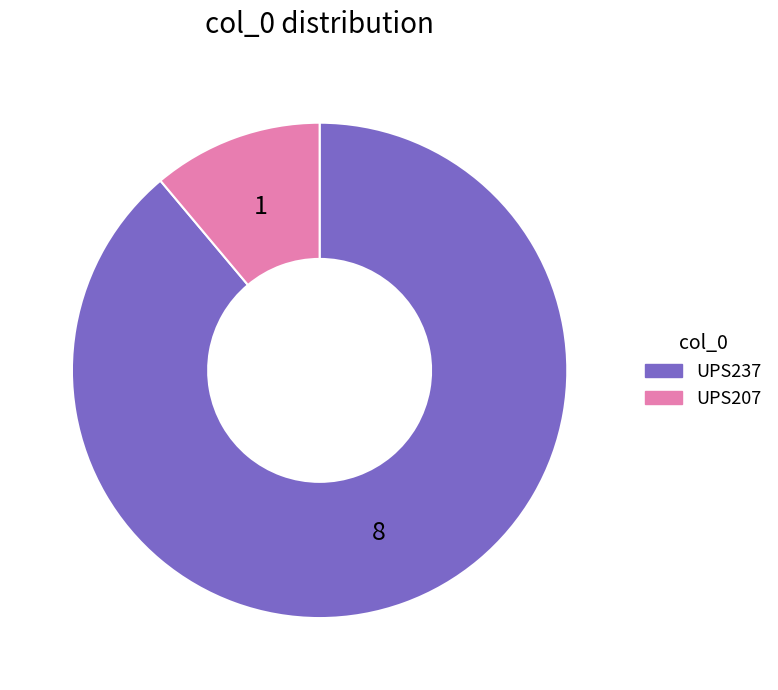

Which category accounts for the majority?

UPS237